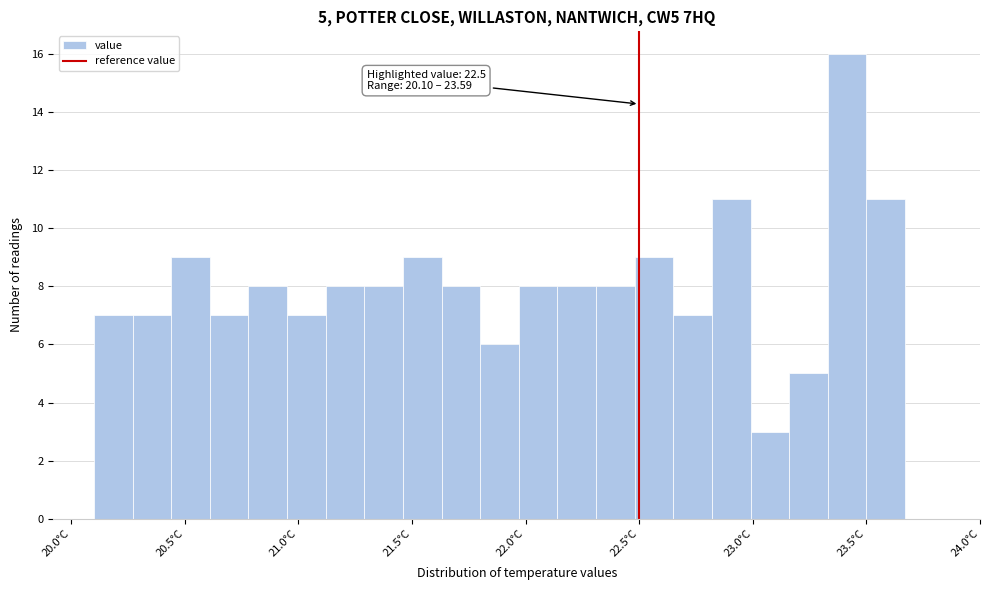

Around what value on the x-axis is the tallest bar? Give the approximate position of its centre, as read against the axis.

23.40